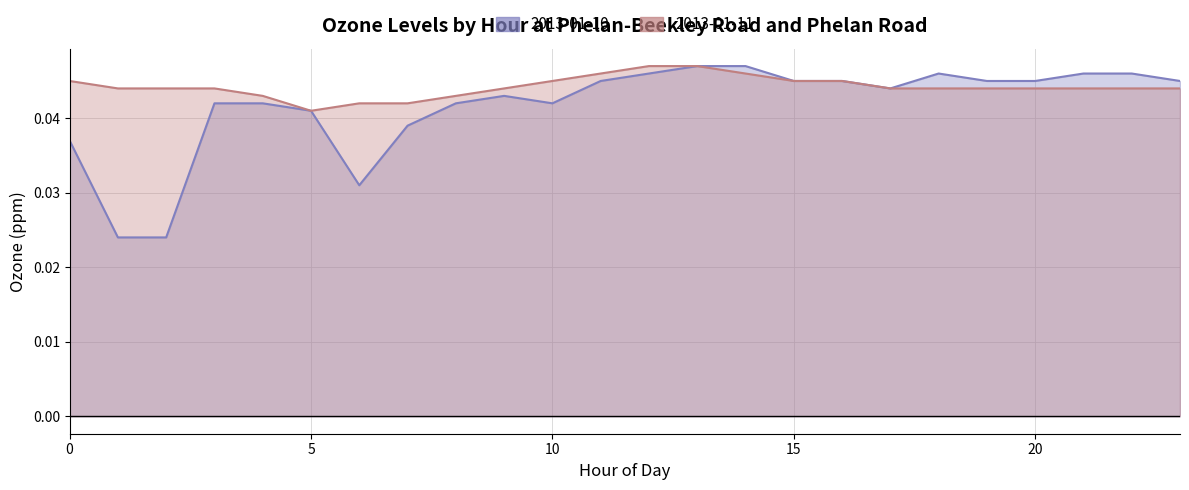

True or false: 2013-01-11 has more than 2 interior local peaks.

False